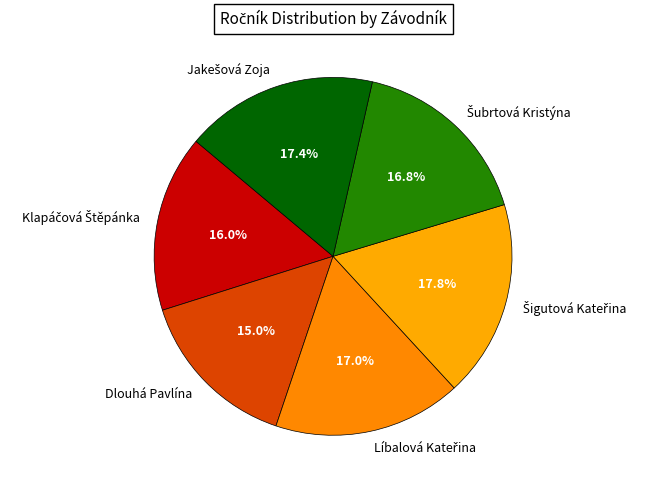

Is there any slice that represents more than half of the pie?

No